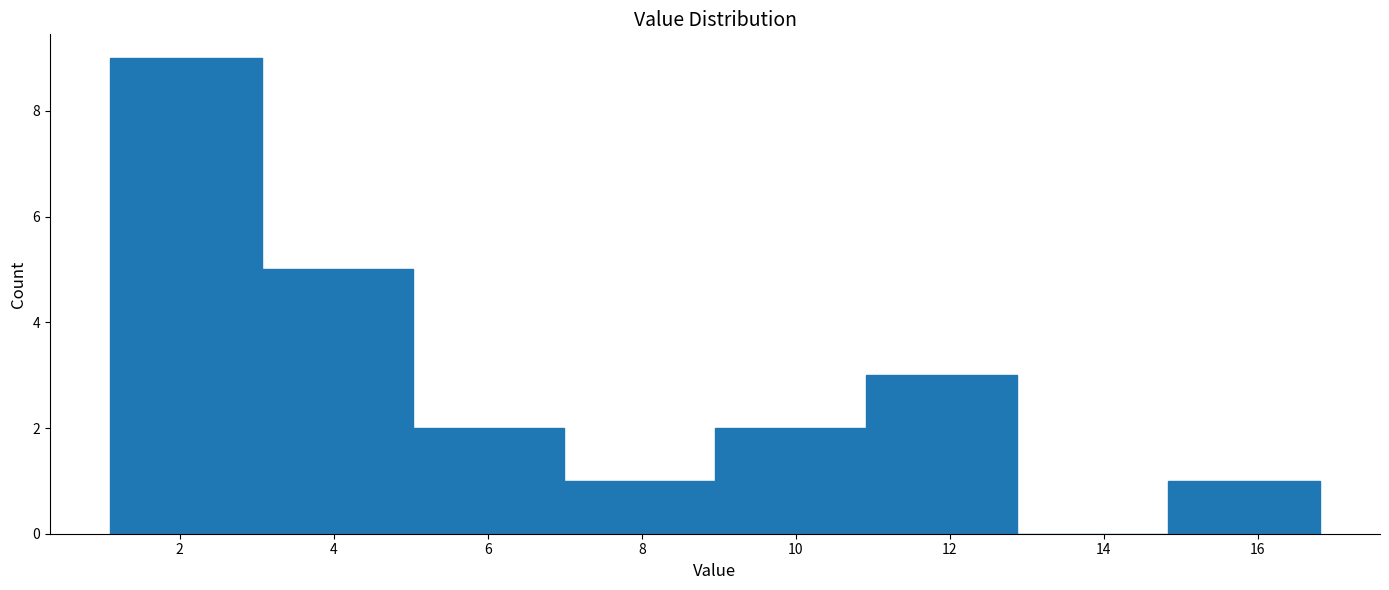

Reading left to right, list every bar in this chart as the range it spans on the x-axis followed by its height. Neither the bar edges nor the heights are printed on the chart, so give them approximately, as read against the axes.

1.2 to 3.0: 9
3.0 to 5.0: 5
5.0 to 7.0: 2
7.0 to 9.0: 1
9.0 to 11.0: 2
11.0 to 12.8: 3
12.8 to 14.8: 0
14.8 to 16.8: 1